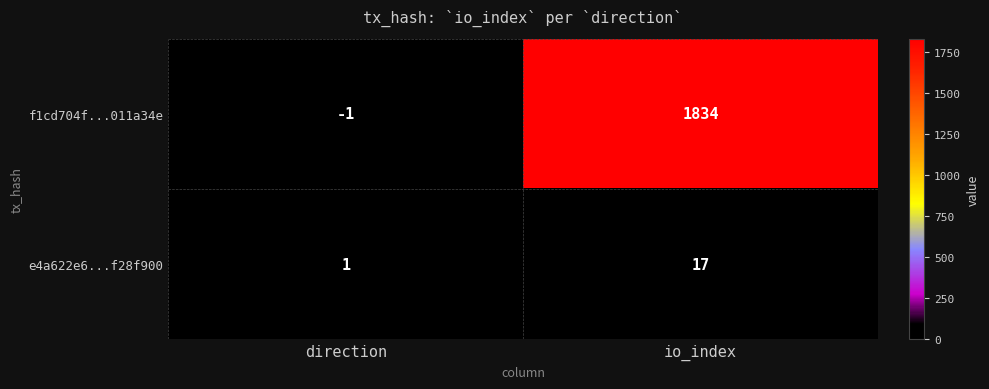

What is the difference between the f1cd704f...011a34e values at direction and io_index?

1835